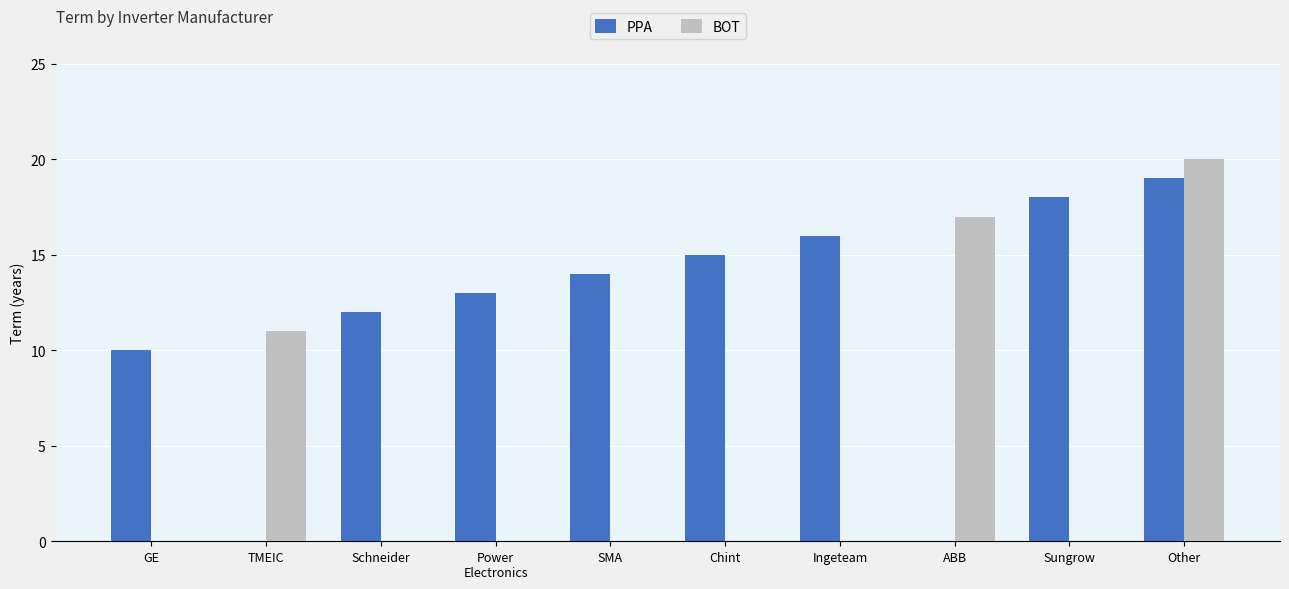

The PPA series shows 18 at Sungrow. True or false?

True